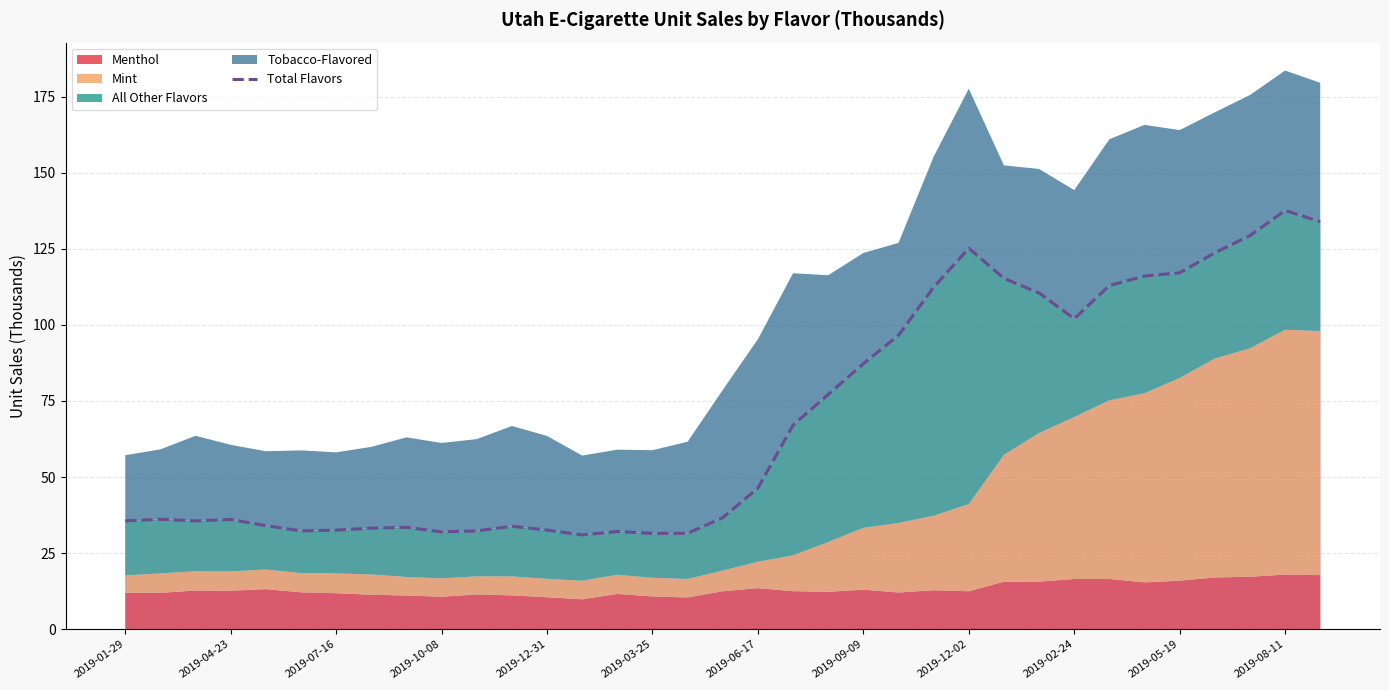

Between 2019-05-19 and 16, which is larger?

2019-05-19